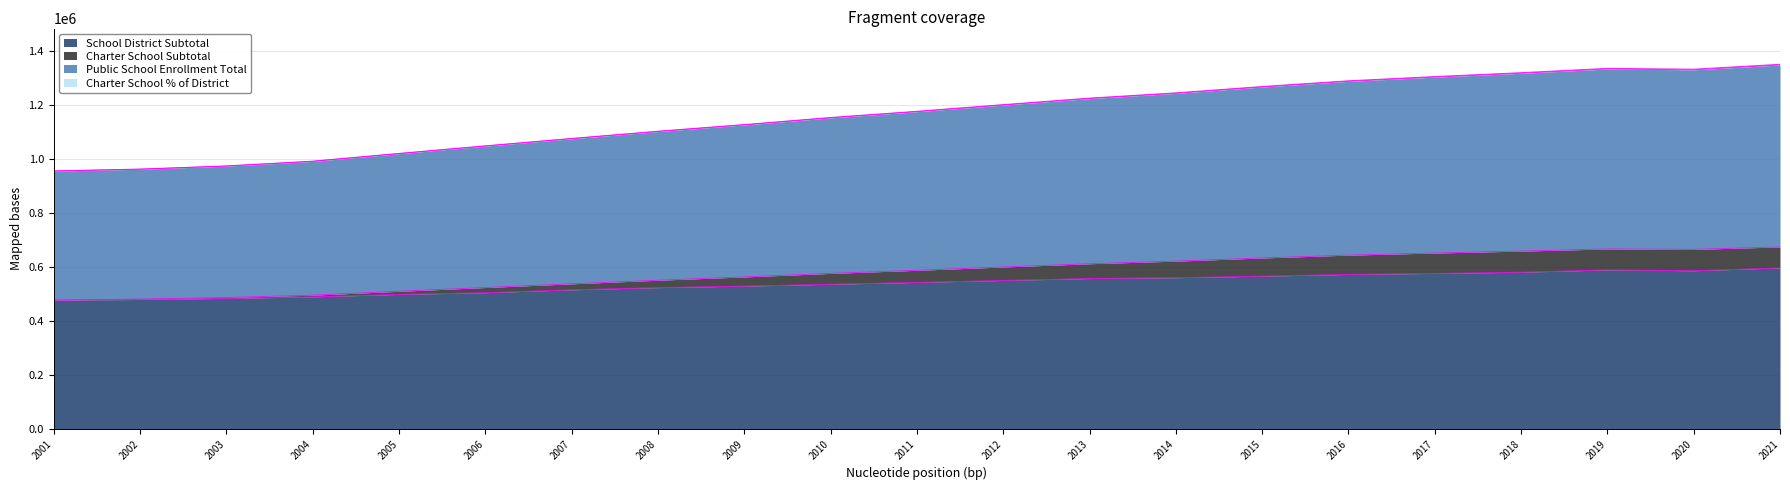

The value of School District Subtotal at 2015 is 839757. True or false?

False